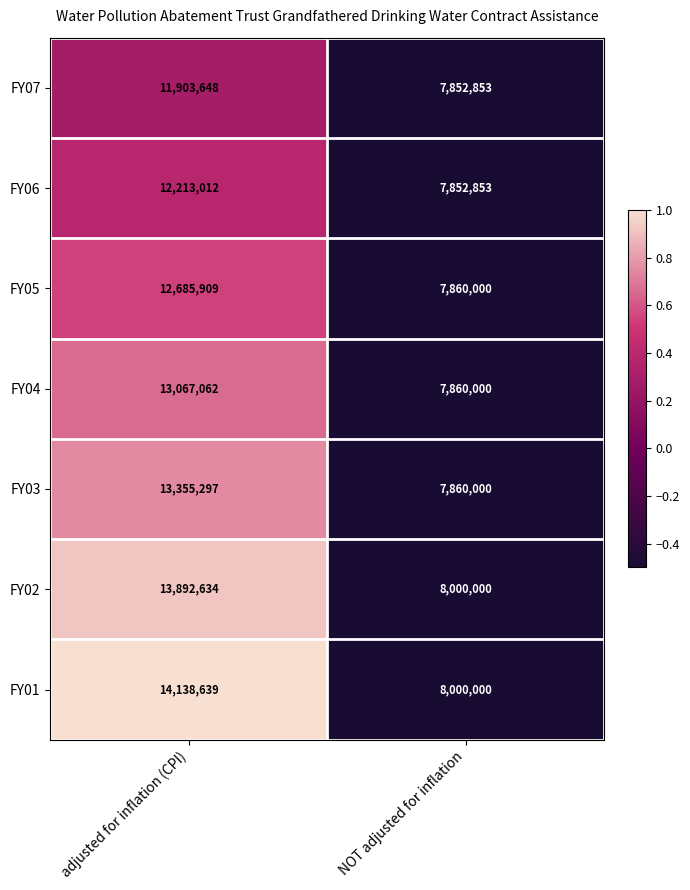

How many categories are shown in the chart?

2